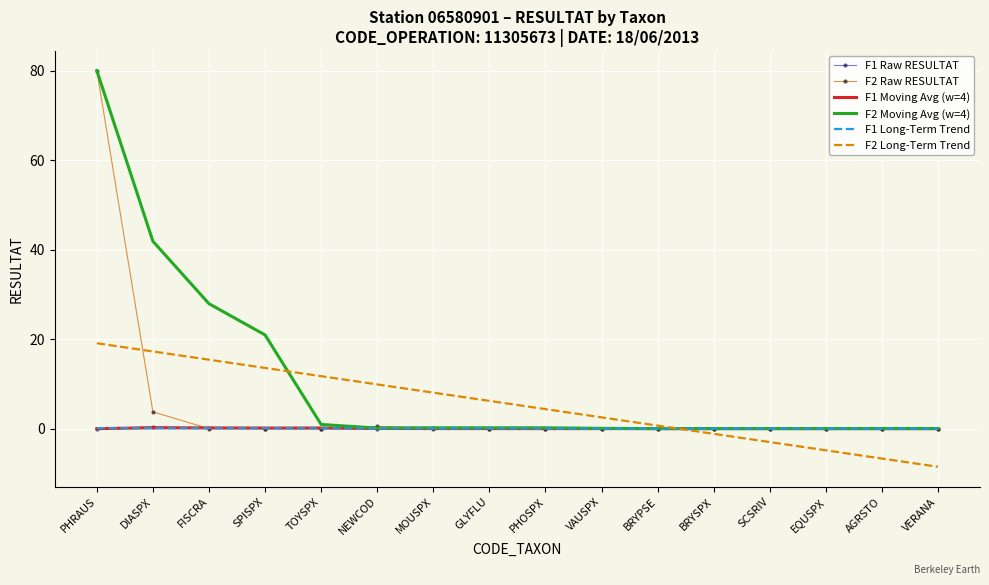

What is the maximum value for F2 Raw RESULTAT?

80.0